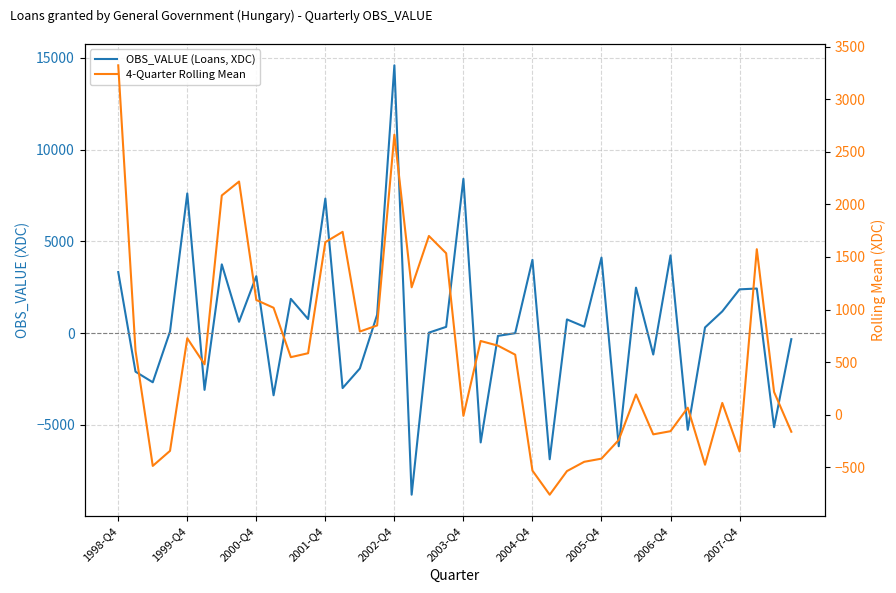

How many negative values does the OBS_VALUE (Loans, XDC) series have?

16